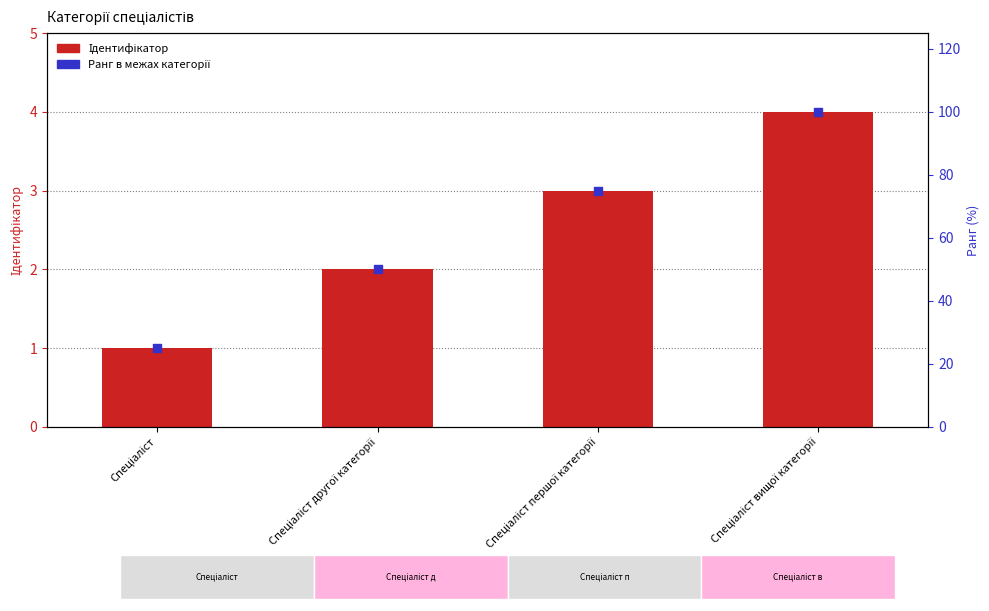

What are all the series names shown in the legend?

Ідентифікатор, Ранг в межах категорії